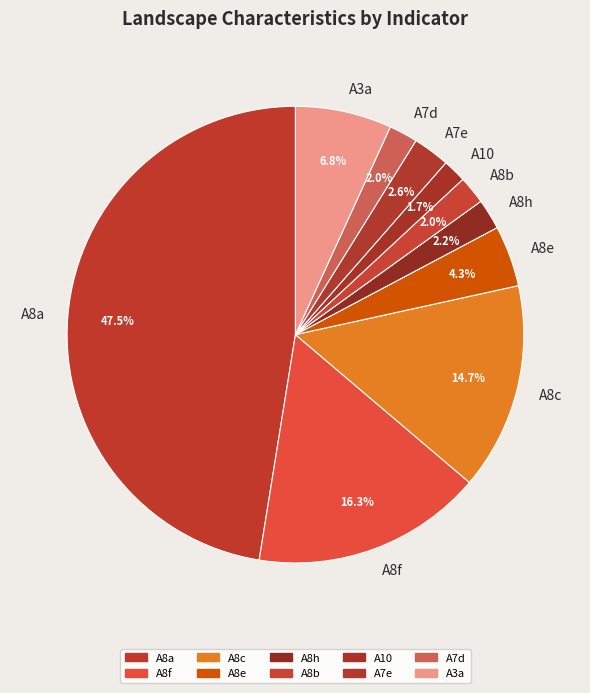

True or false: A7d accounts for 2% of the total.

True